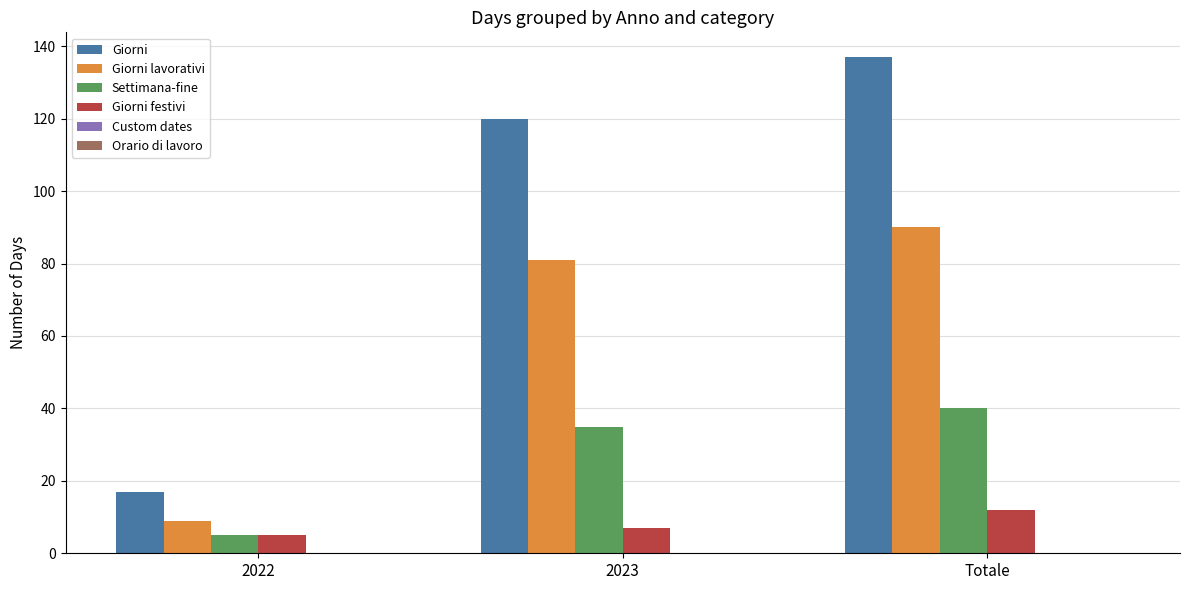

At how many categories does at least one series exceed 47?

2